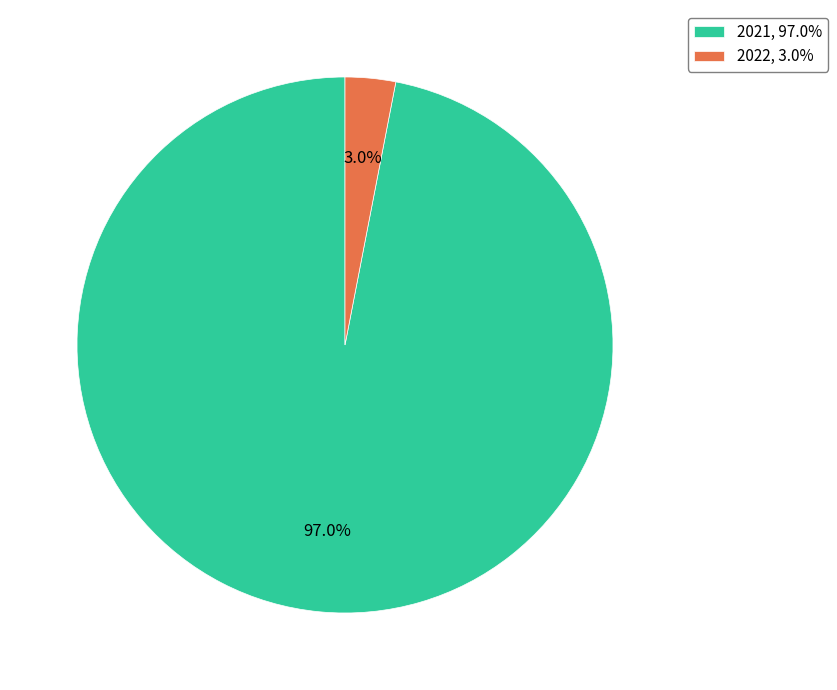

What percentage is NOT represented by 2022?

97.0%